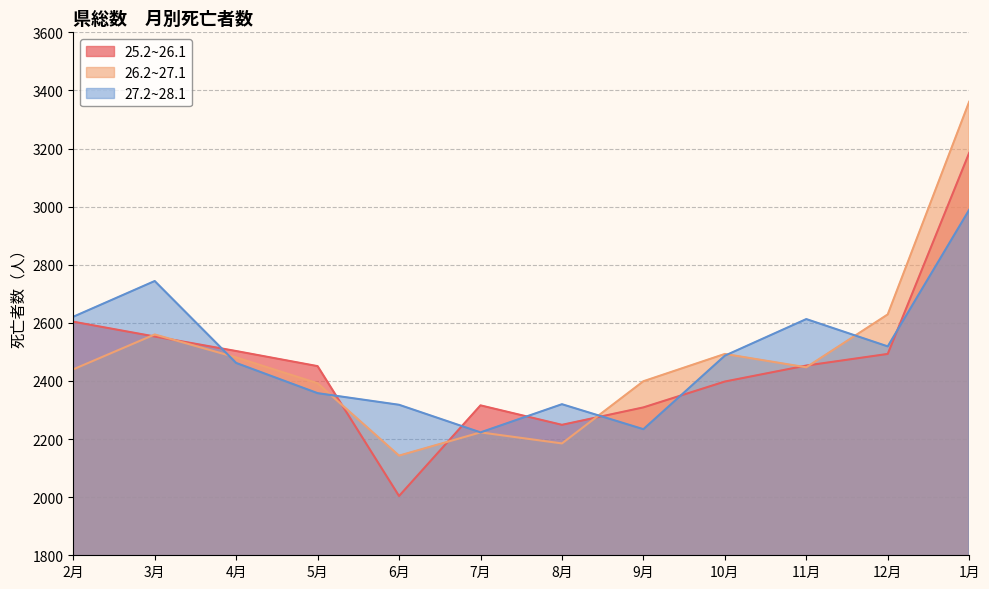

What is the label of the 12th point from the left?

1月